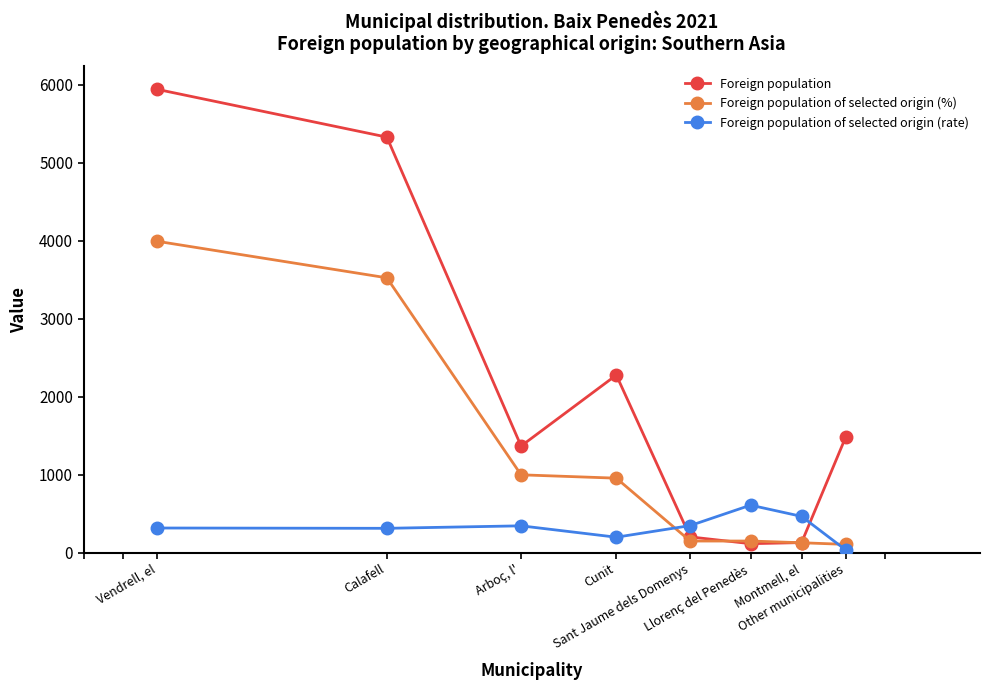

Which series has the largest total across all categories?

Foreign population